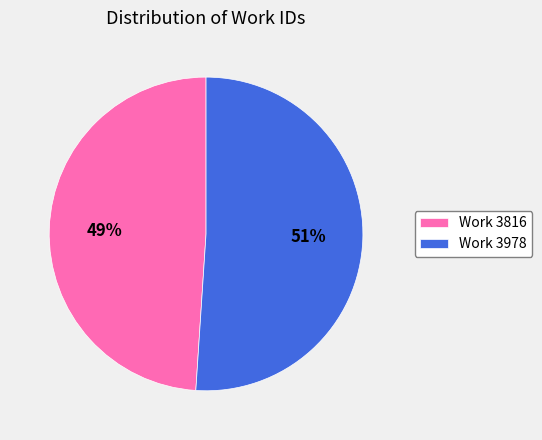

Do Work 3816 and Work 3978 together represent more than half of the pie?

Yes